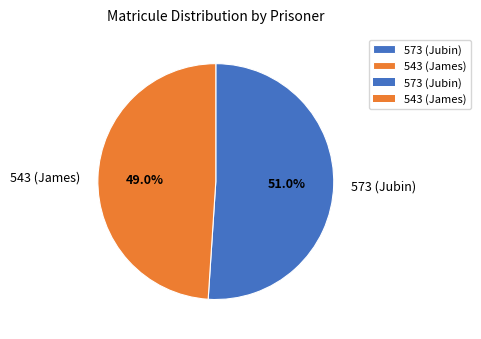

To the nearest percent, what is the difference between the 573 (Jubin) and 543 (James) slice percentages?

2%